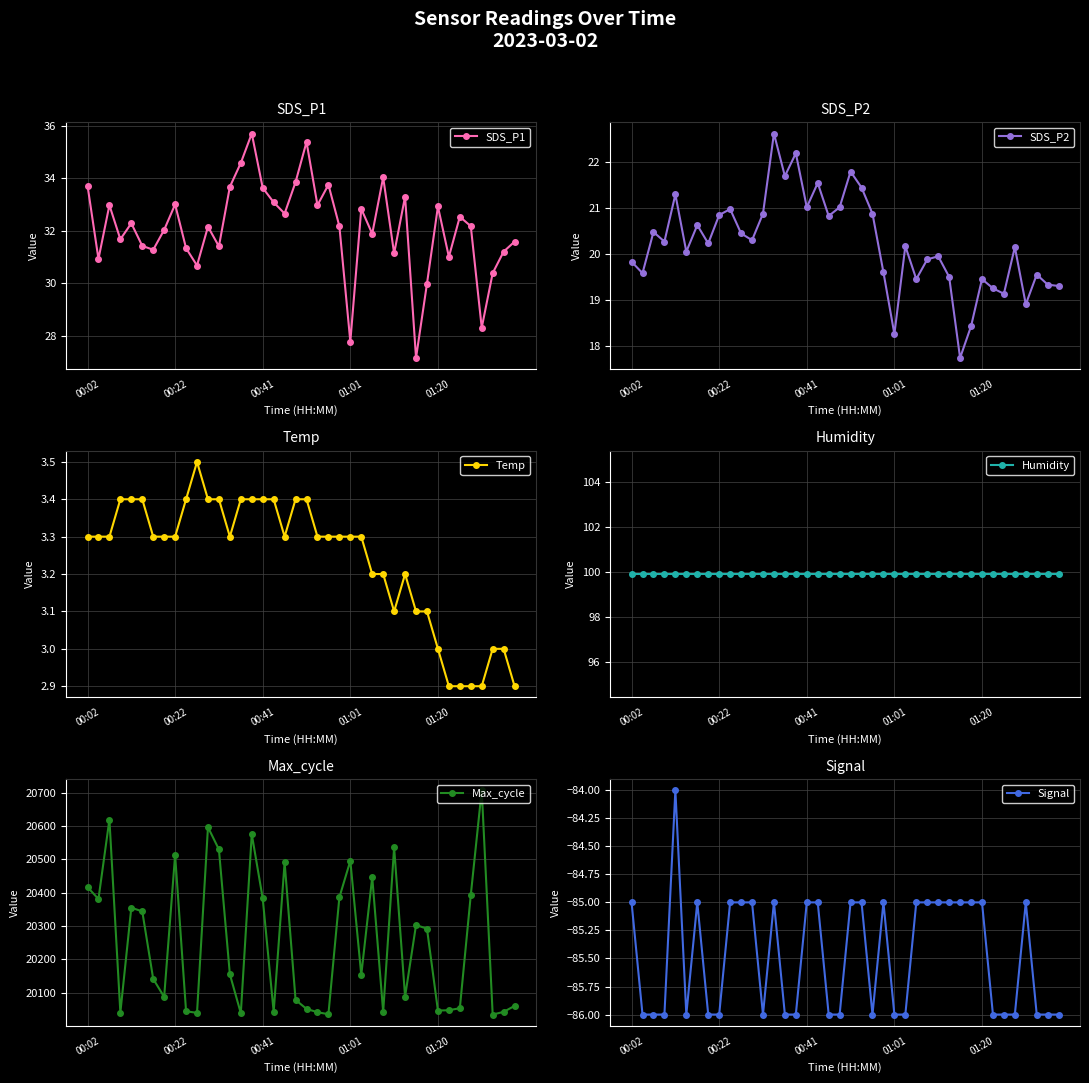

What is the maximum value for SDS_P1?

35.7